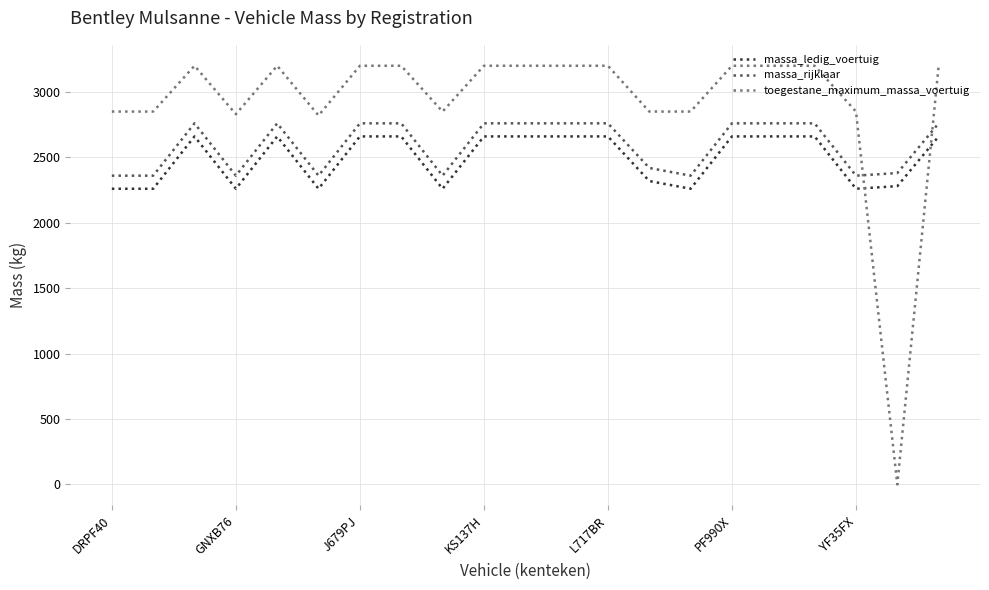

What is the difference between the maximum and minimum values in the massa_ledig_voertuig series?

400